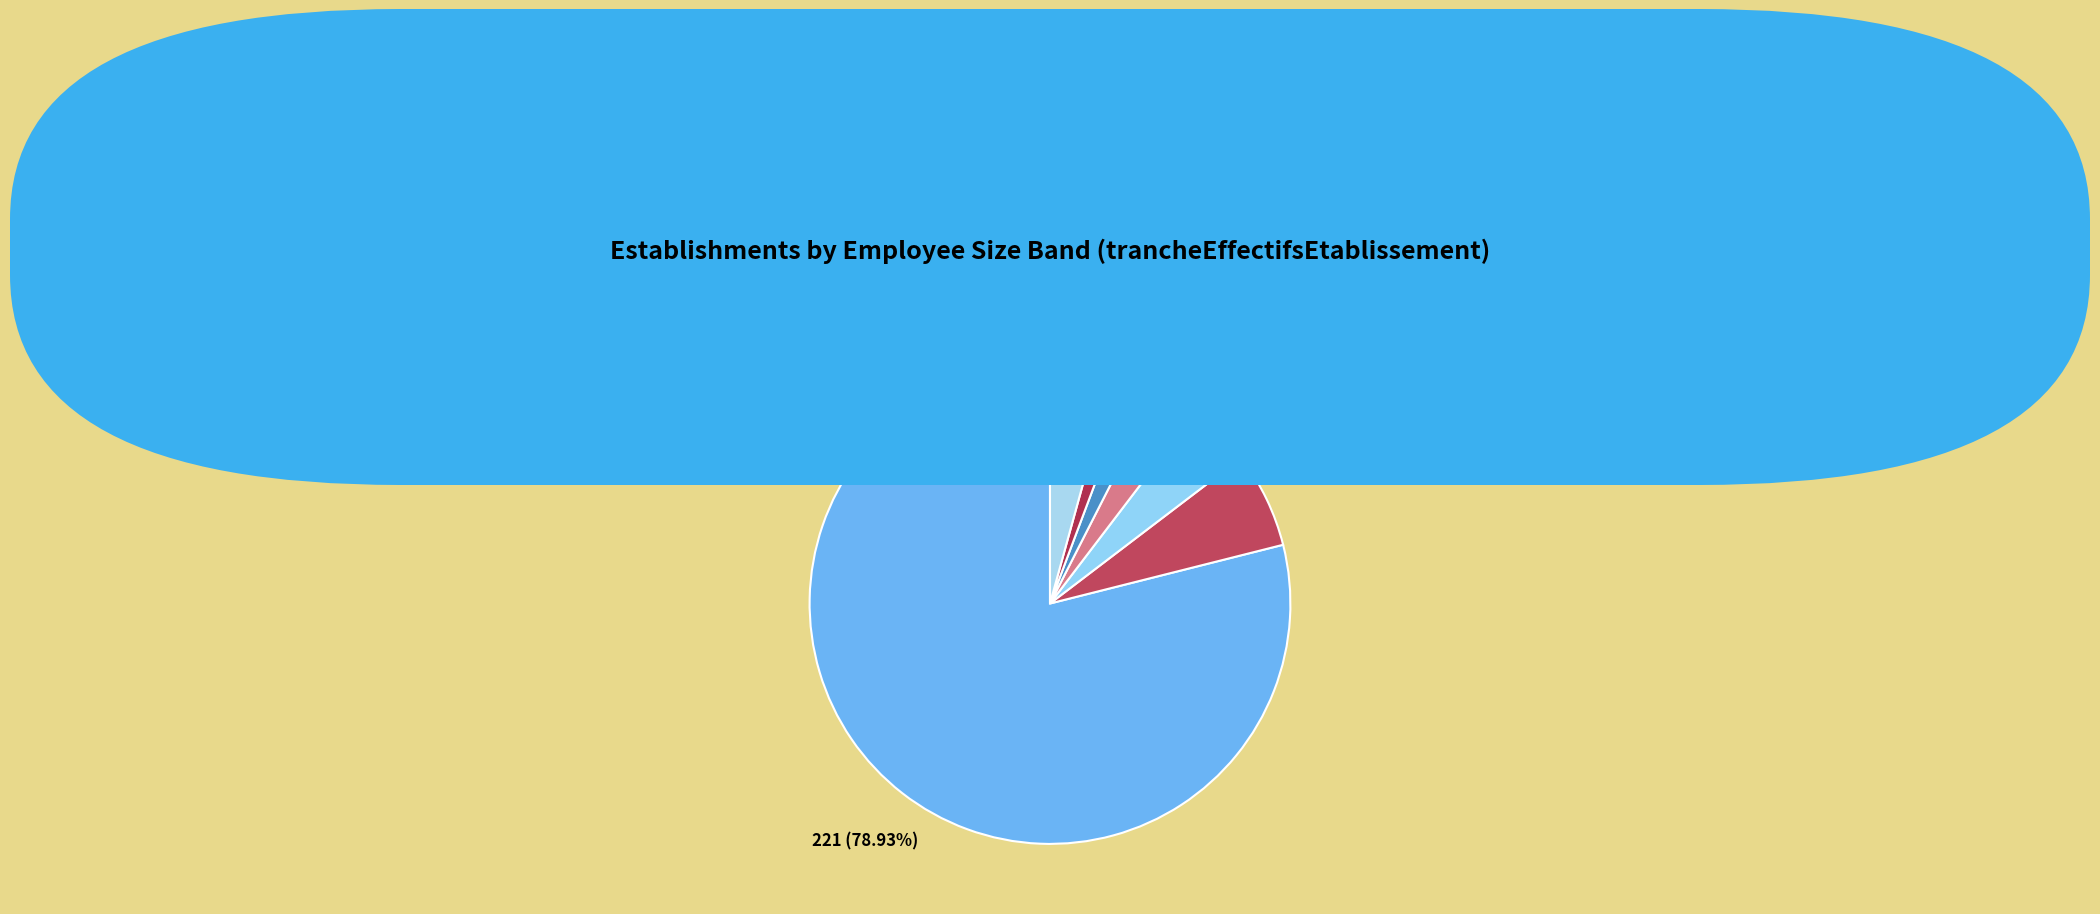

What percentage is NOT represented by 01?

98.2%